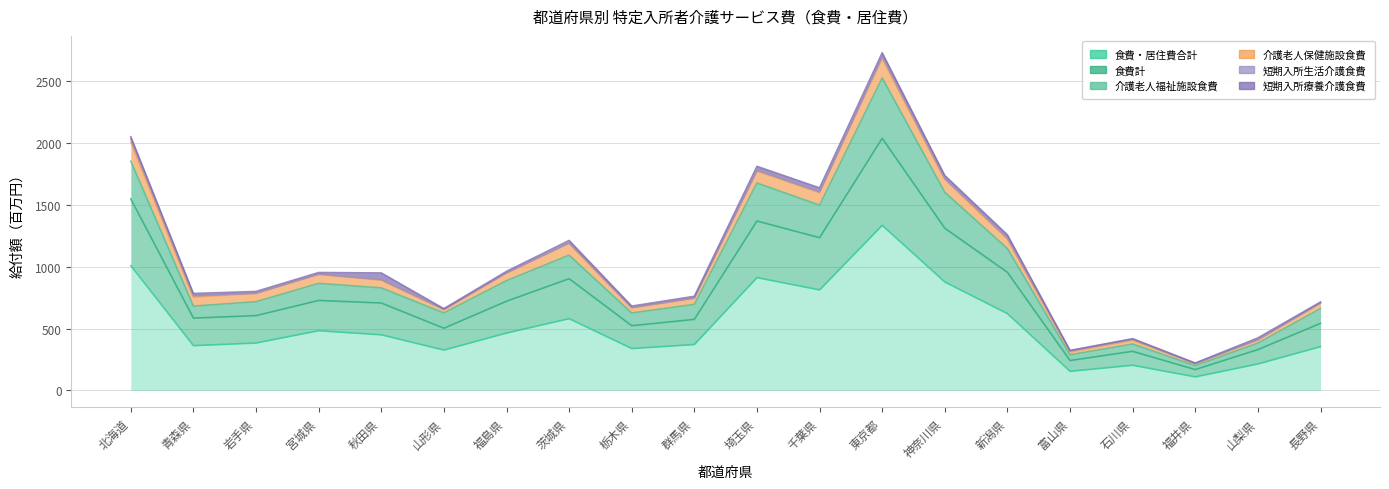

What is the sum of all 食費・居住費合計 values?

10367.7